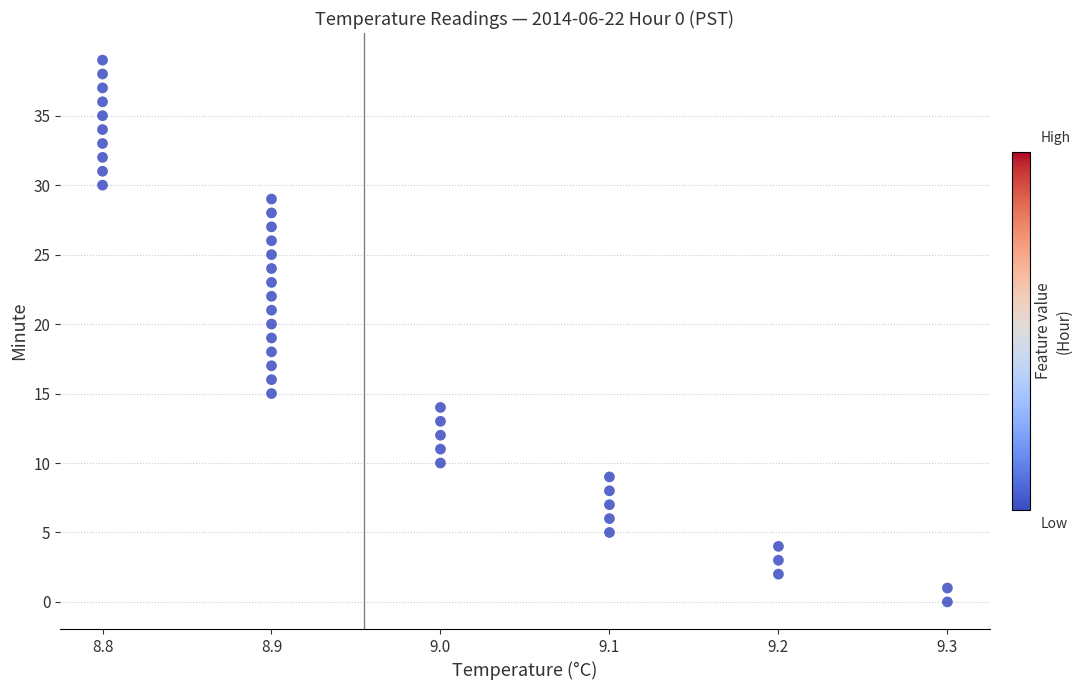

What is the range of Y values (max minus min)?

39